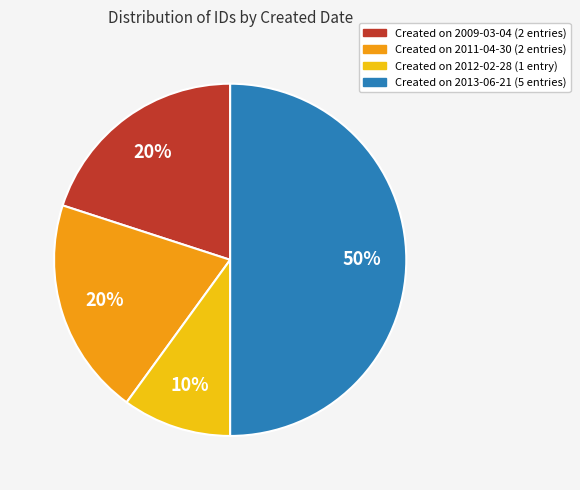

To the nearest percent, what portion does Created on 2013-06-21 (5 entries) represent?

50%